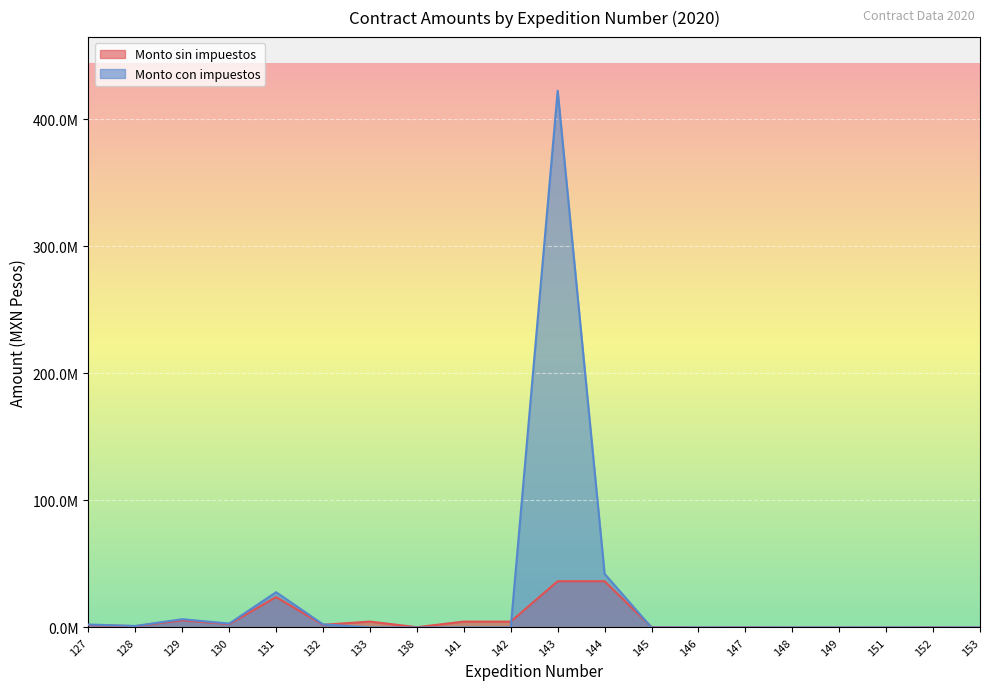

At how many categories does at least one series exceed 321028535?

1